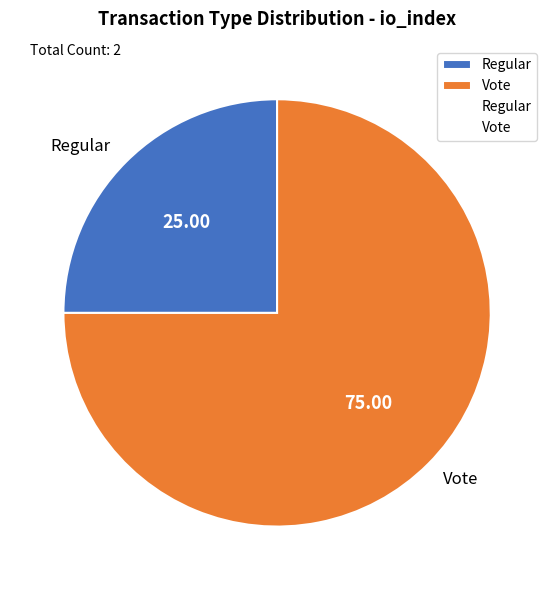

Which category has the smallest portion of the pie?

Regular